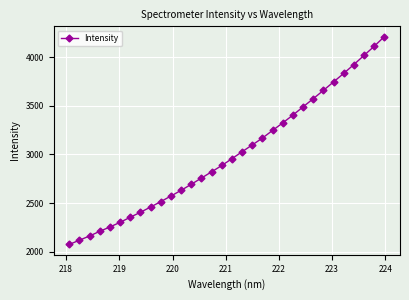

What is the value of the 6th point from the left?

2302.2